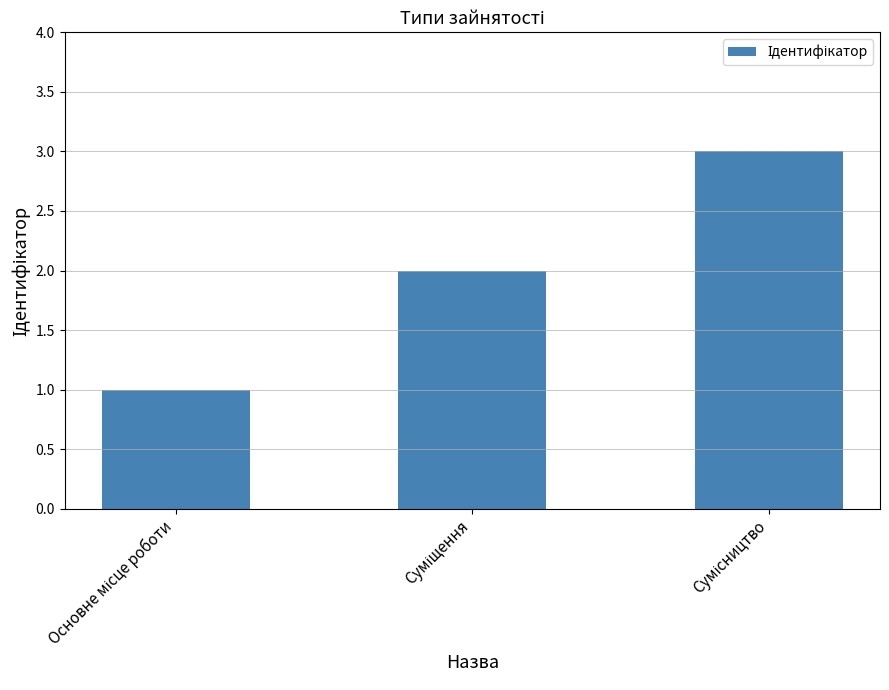

What is the sum of all values?

6